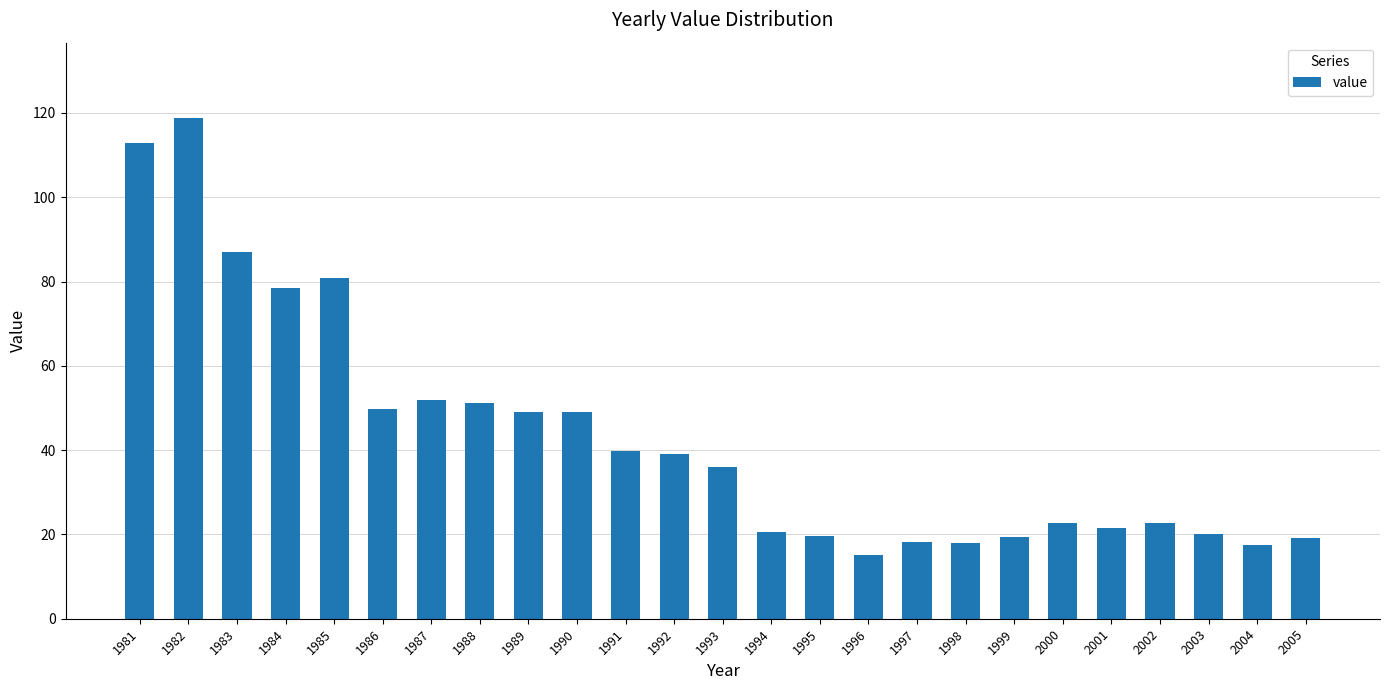

Where is the data nearest to the value 67?

1984